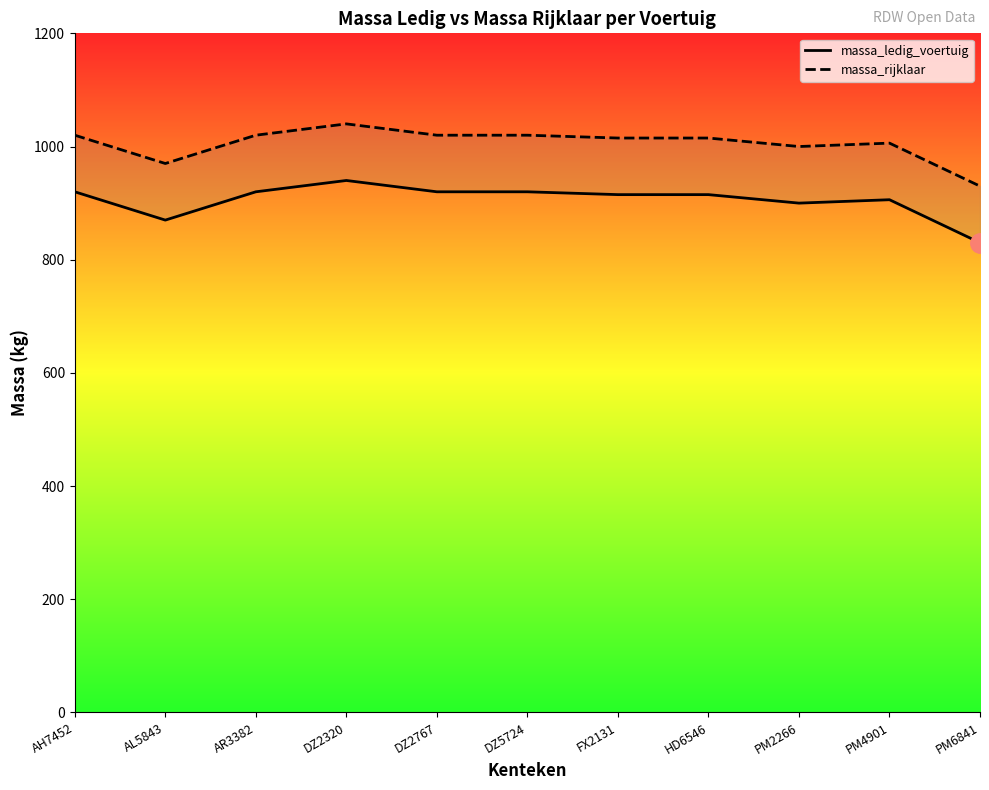

Reading left to right, transcribe all the data shown in this chart.

massa_ledig_voertuig: AH7452=920	AL5843=870	AR3382=920	DZ2320=940	DZ2767=920	DZ5724=920	FX2131=915	HD6546=915	PM2266=900	PM4901=906	PM6841=830
massa_rijklaar: AH7452=1020	AL5843=970	AR3382=1020	DZ2320=1040	DZ2767=1020	DZ5724=1020	FX2131=1015	HD6546=1015	PM2266=1000	PM4901=1006	PM6841=930